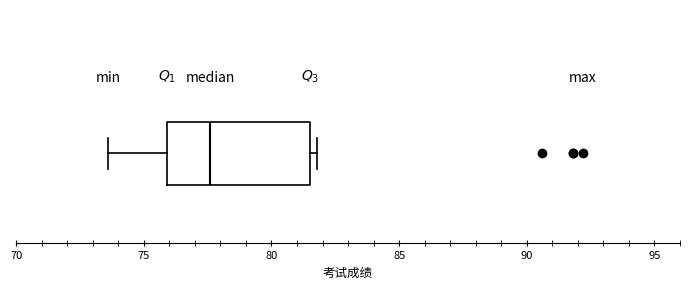

Where does the left whisker of the box end on the x-axis? The values are not printed on the chart, so give them approximately, as read against the axis.

73.5